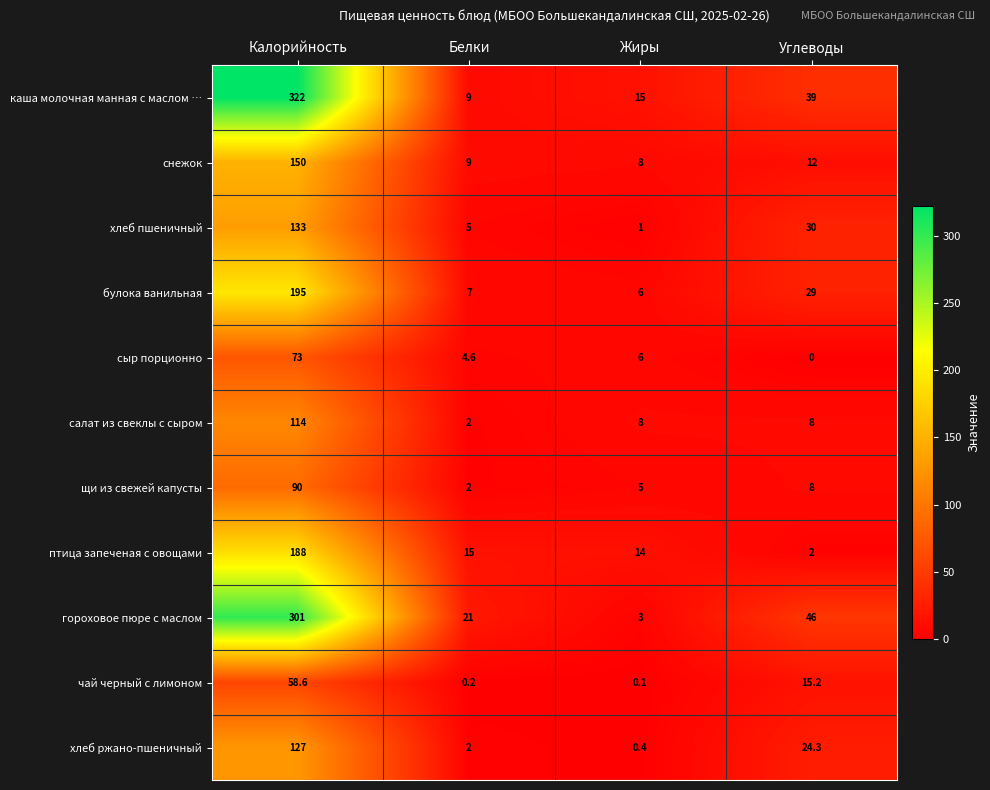

True or false: гороховое пюре с маслом has a value of 46.0 at Углеводы.

True